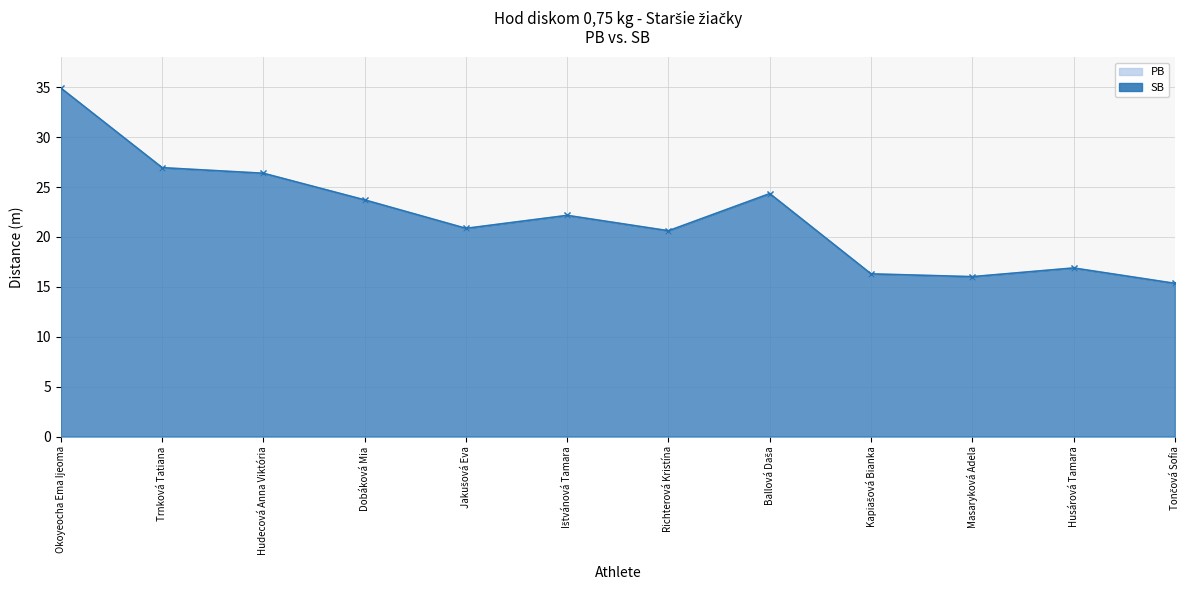

What is the label of the 6th point from the right?

Richterová Kristína